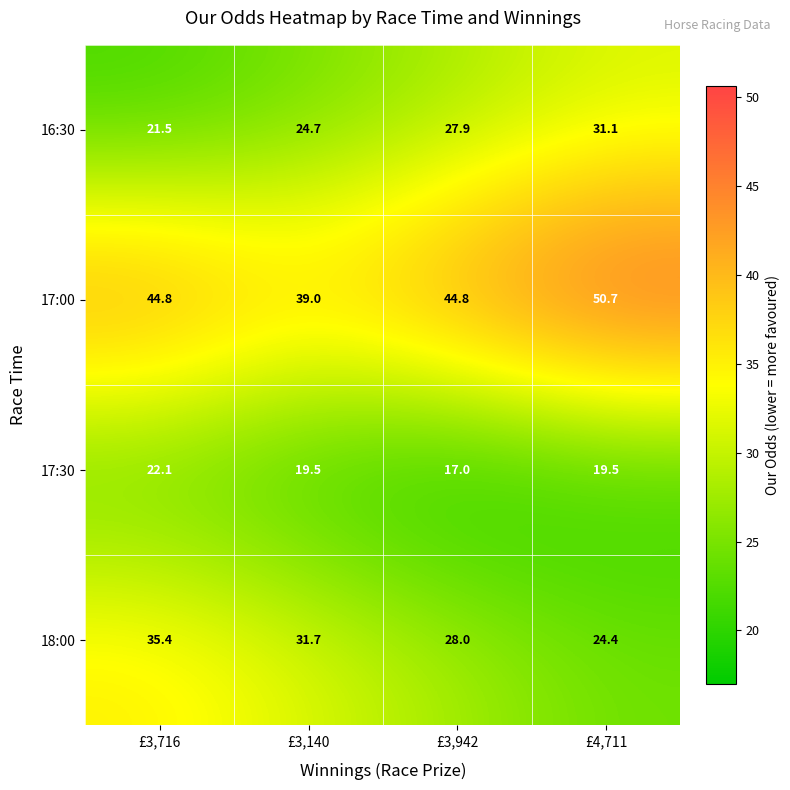

Which category has the lowest value across all series?

£3,942